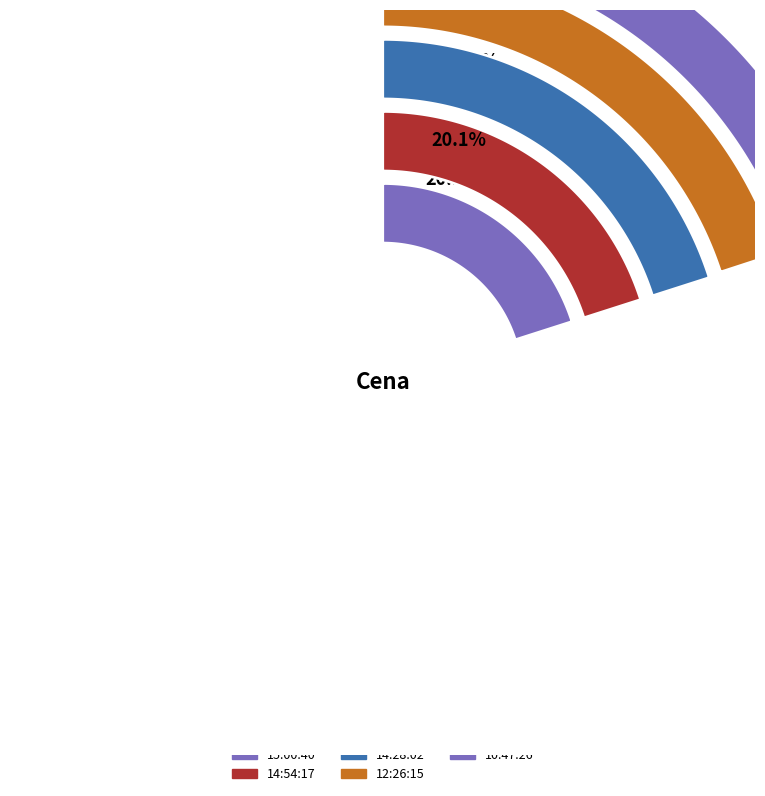

To the nearest percent, what portion does 12:26:15 represent?

20%